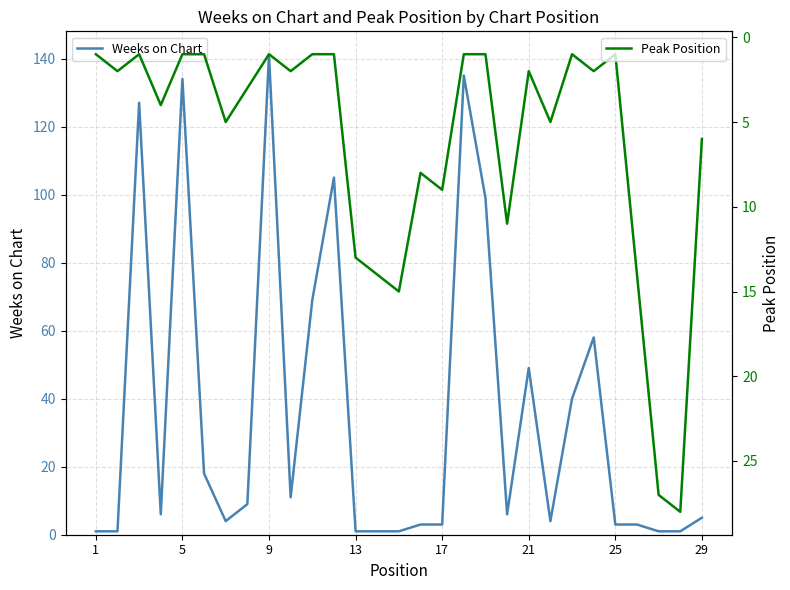

Is it true that Peak Position equals 3 at 13?

False